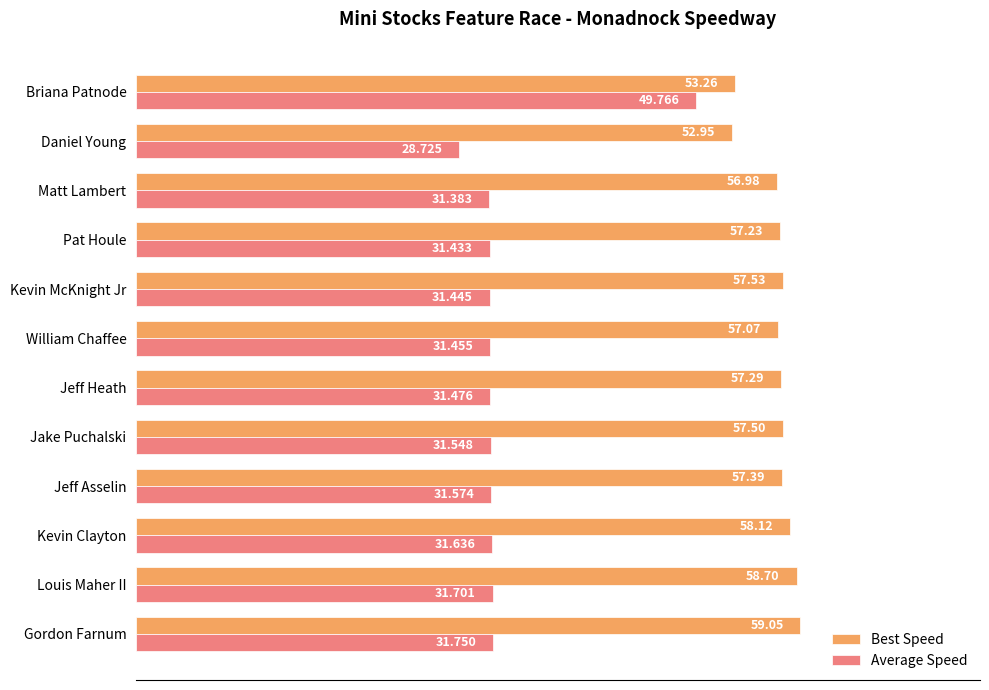

What is the maximum value shown in the chart?

59.0